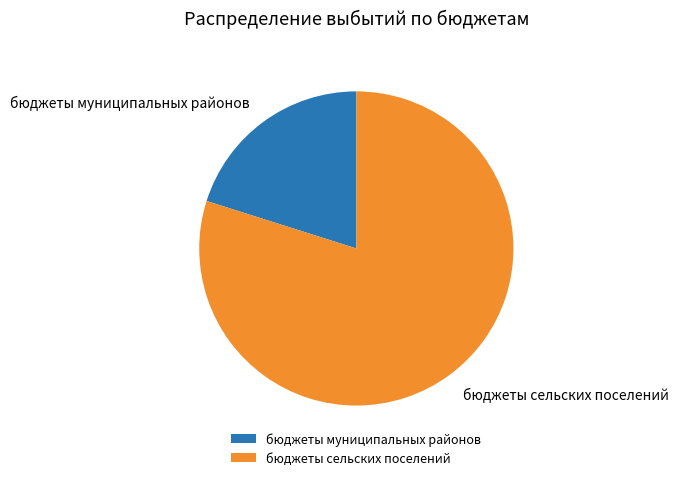

Is бюджеты муниципальных районов the majority of the pie?

No